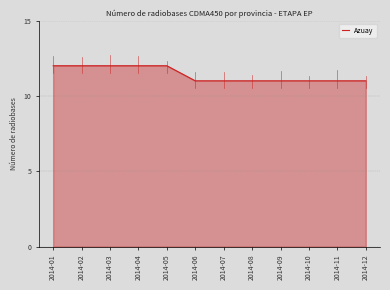

What is the sum of all values?

137